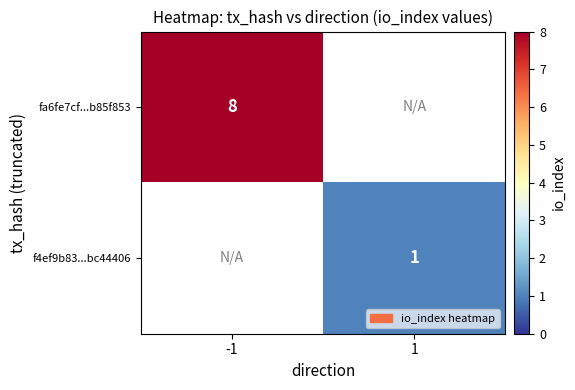

The f4ef9b83...bc44406 series shows 1 at 1. True or false?

True